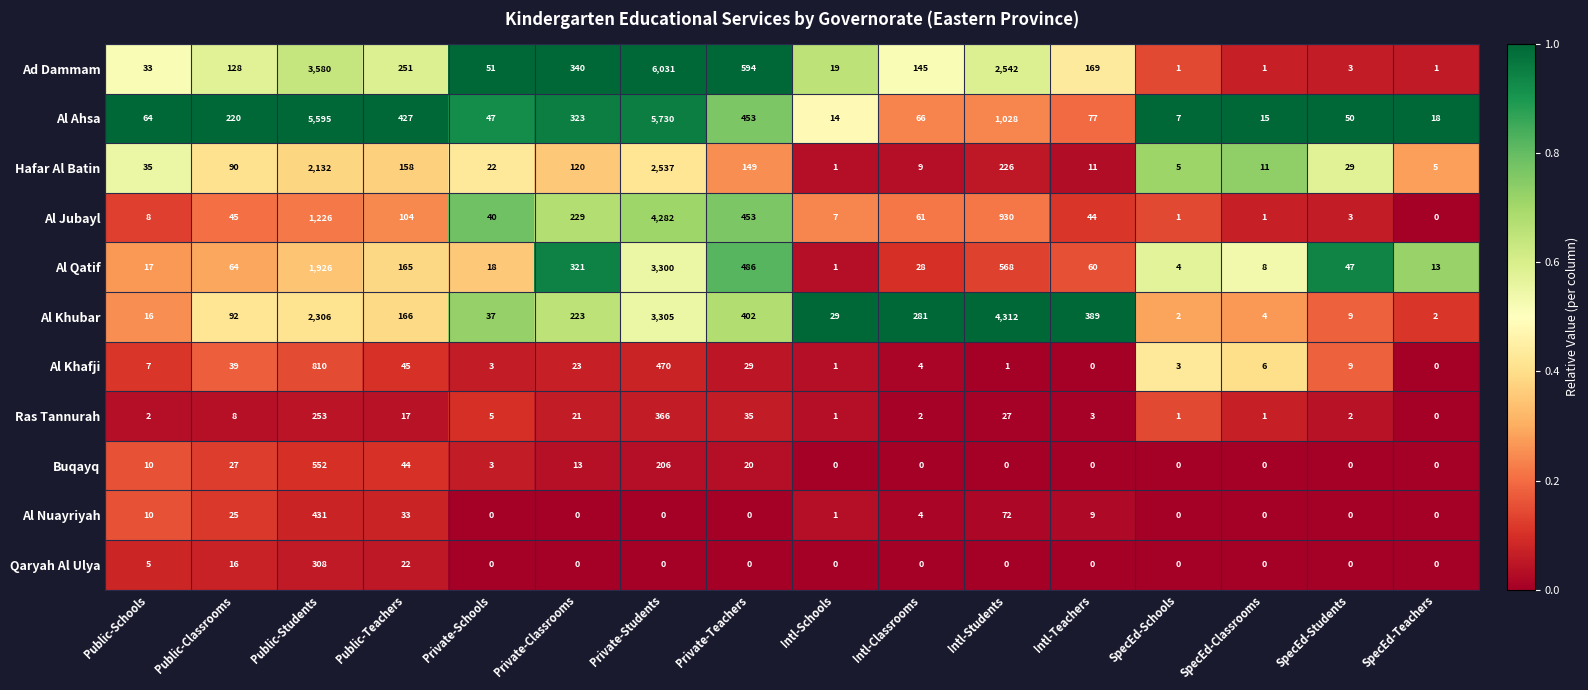

What is the greatest value displayed?

6031